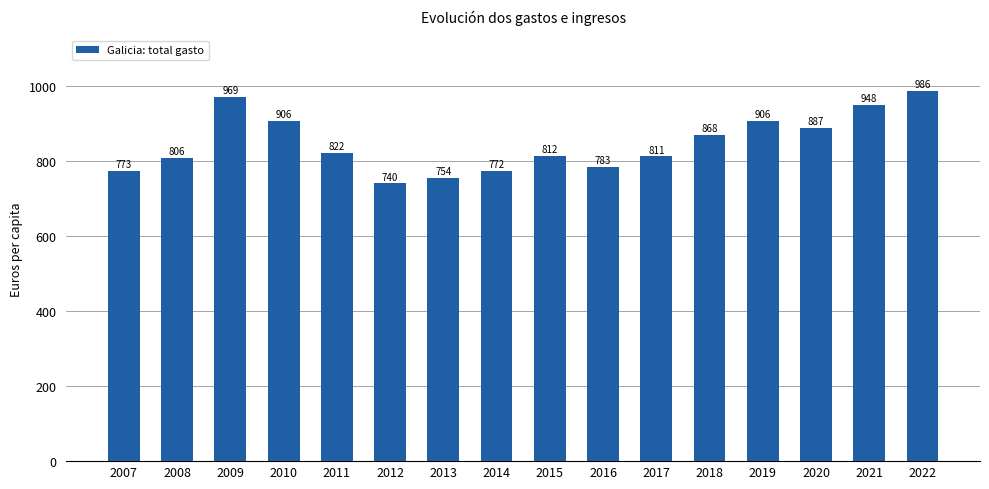

What is the ratio of the value at 2010 to the value at 2007?

1.2